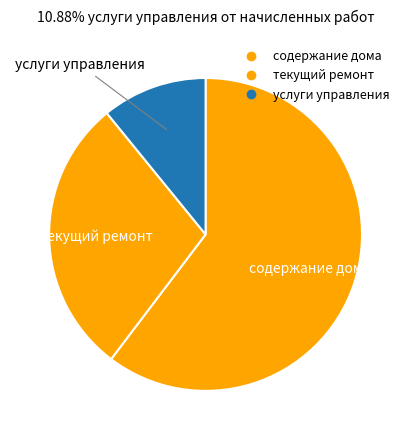

To the nearest percent, what percentage of the pie is услуги управления?

11%